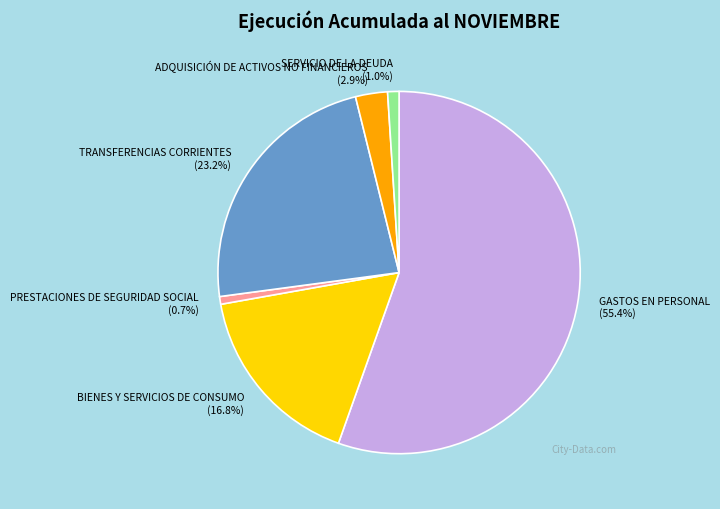

What percentage is NOT represented by PRESTACIONES DE SEGURIDAD SOCIAL?

99.3%